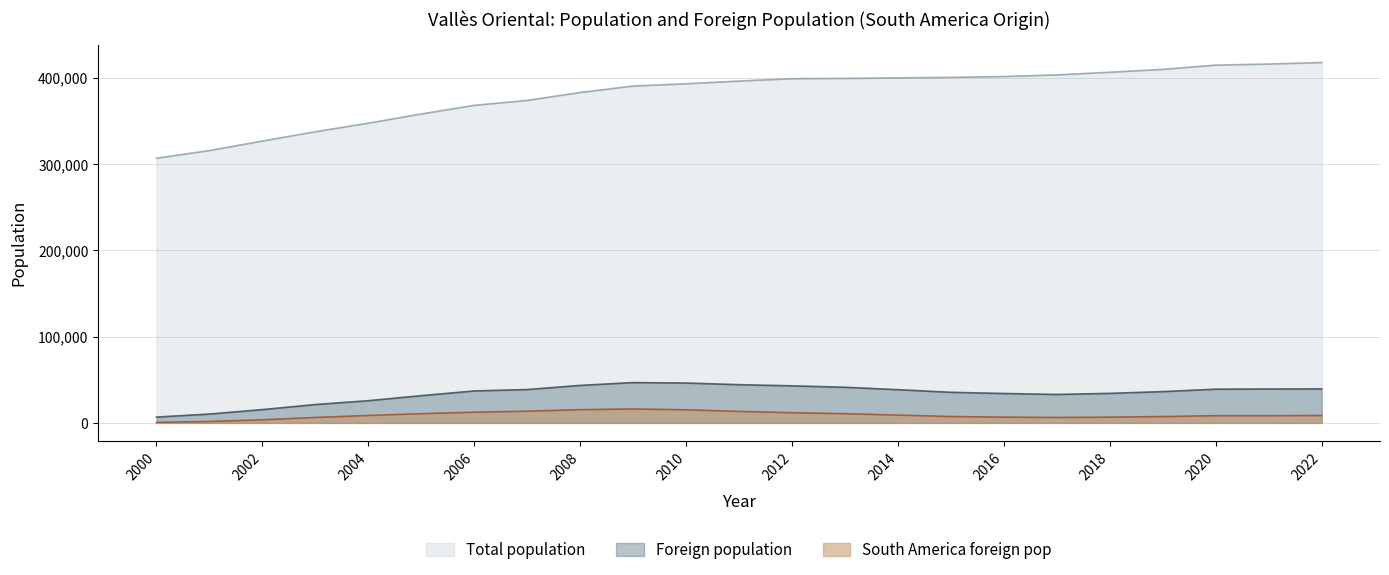

Does the chart have visible grid lines?

Yes